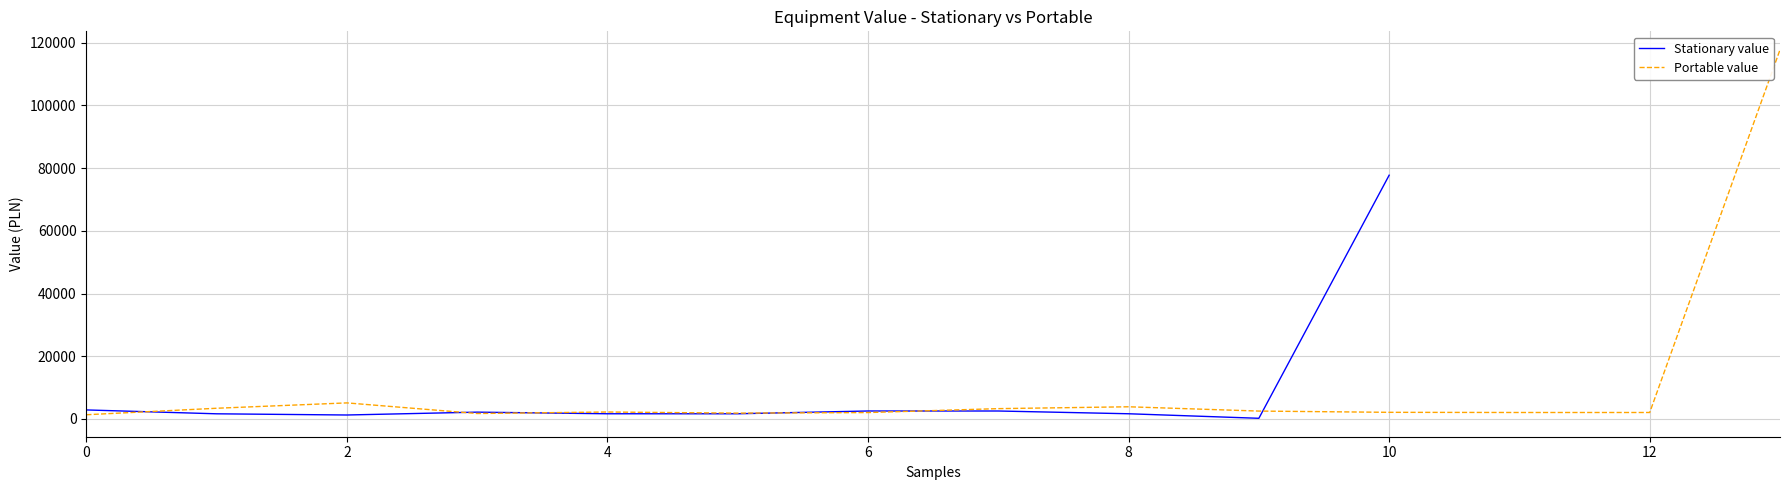

How many data points in Portable value are less than 2222?

7